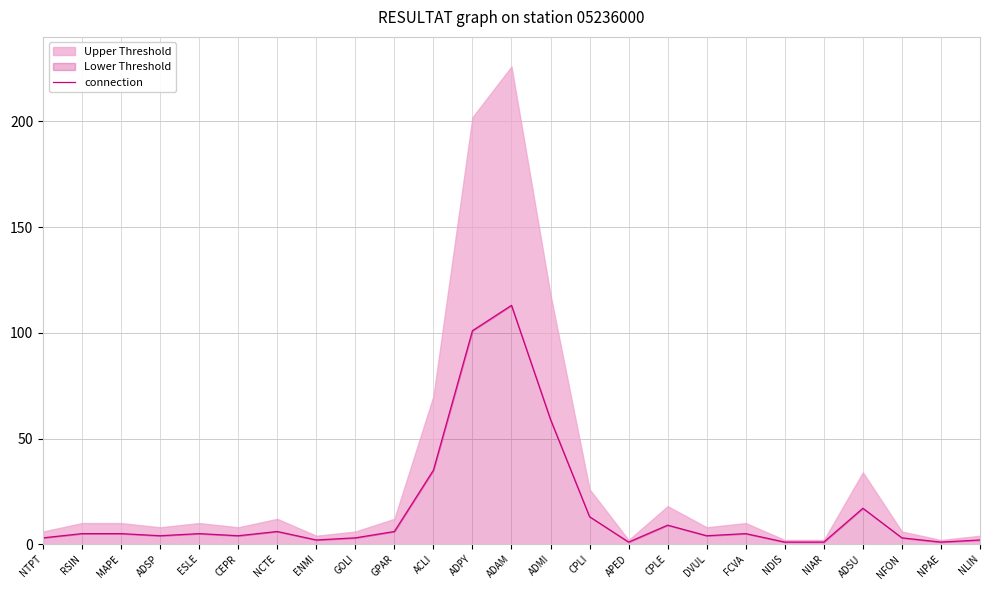

What is the ratio of the value at NDIS to the value at NTPT?

0.3